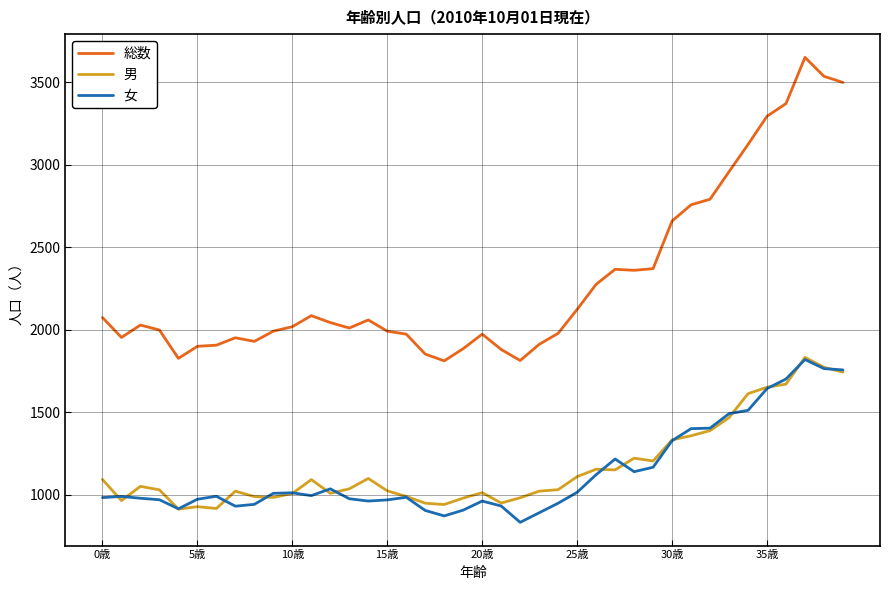

Is this an area chart (filled region under the line)?

No